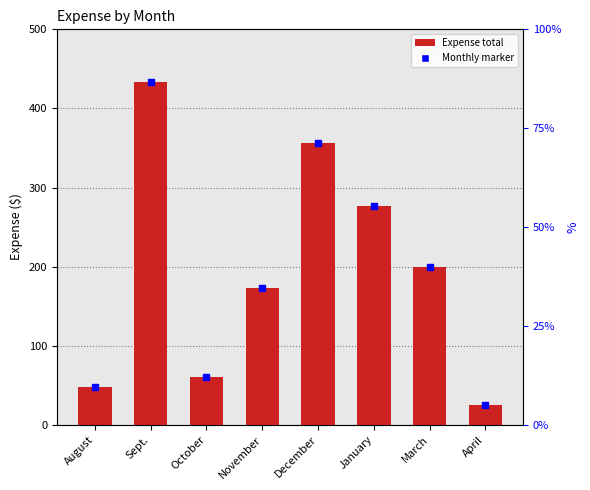

What is the maximum value shown in the chart?

433.0